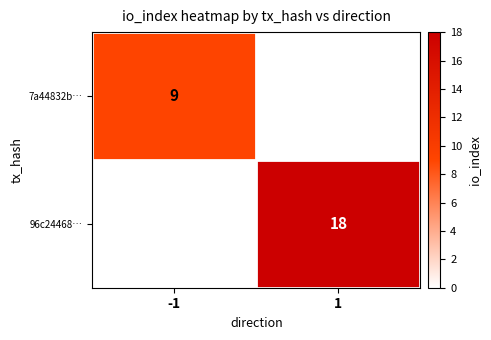

Is the value of 7a44832b… at -1 greater than the value of 96c24468… at 1?

No